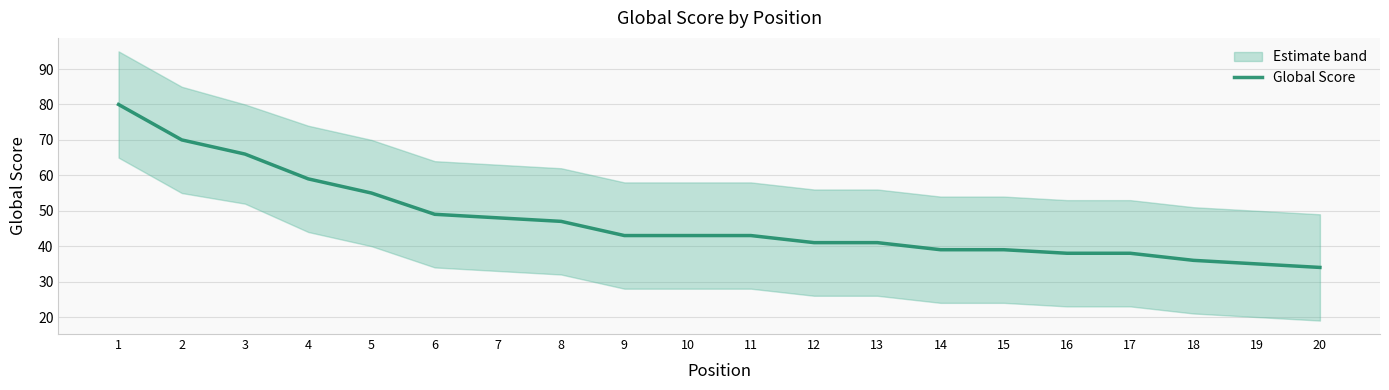

What is the value of the 9th point from the left?

43